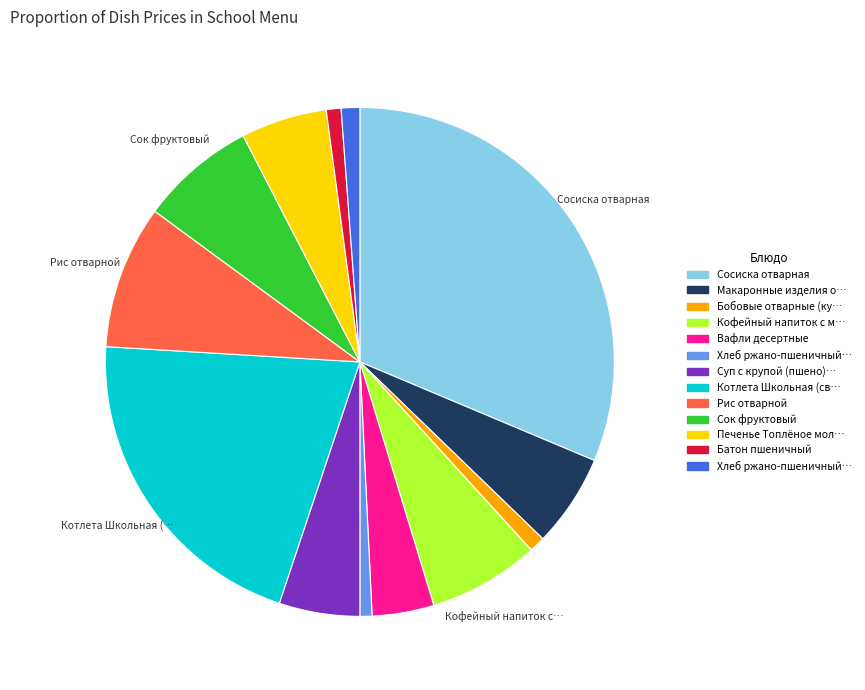

Does any single category account for the majority?

No